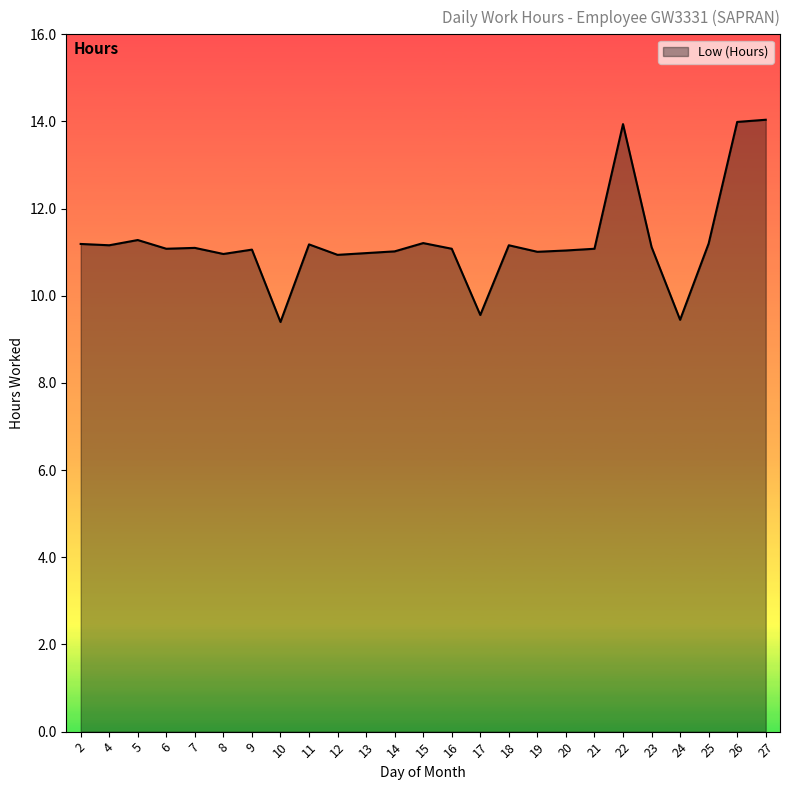

What is the change in value from 8 to 24?

-1.5